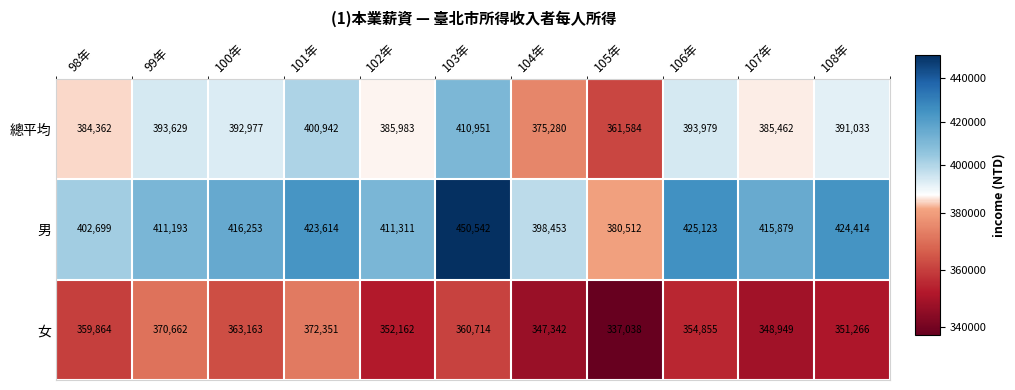

What is the difference between the highest and lowest values at 102年?

59149